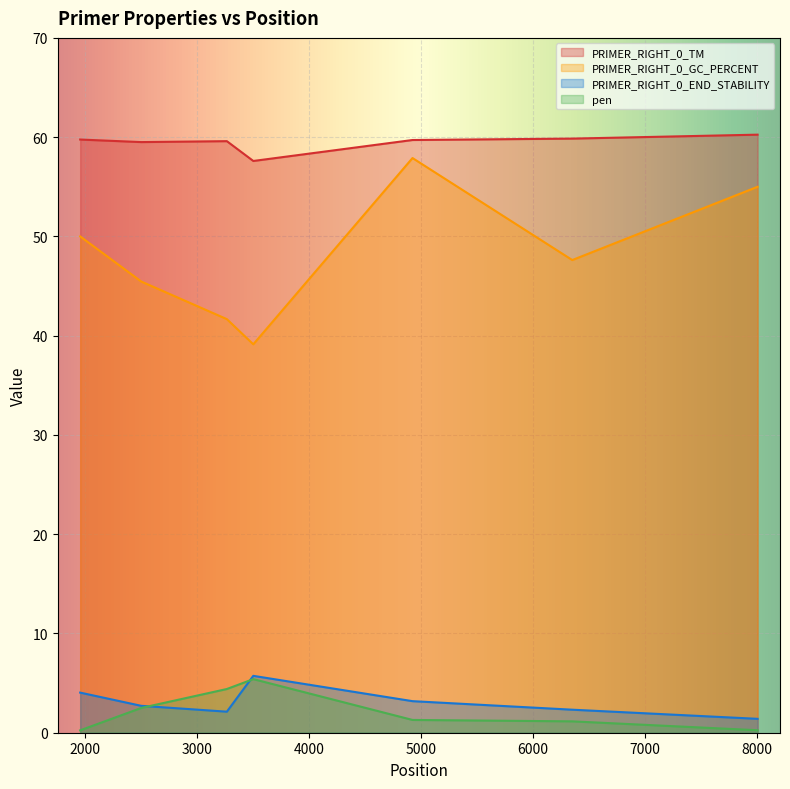

At which category does the chart reach its minimum across all series?

1957